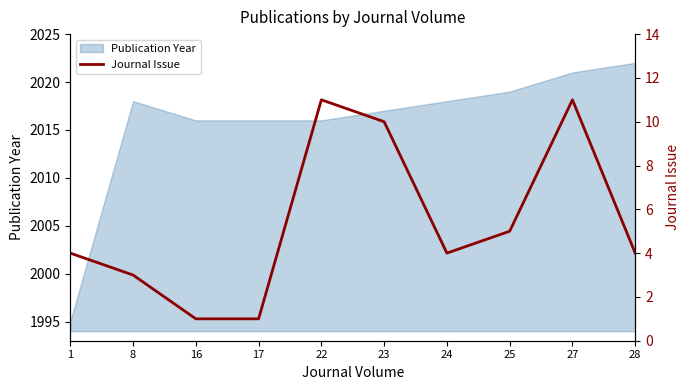

The value of Publication Year at 16 is 3461. True or false?

False